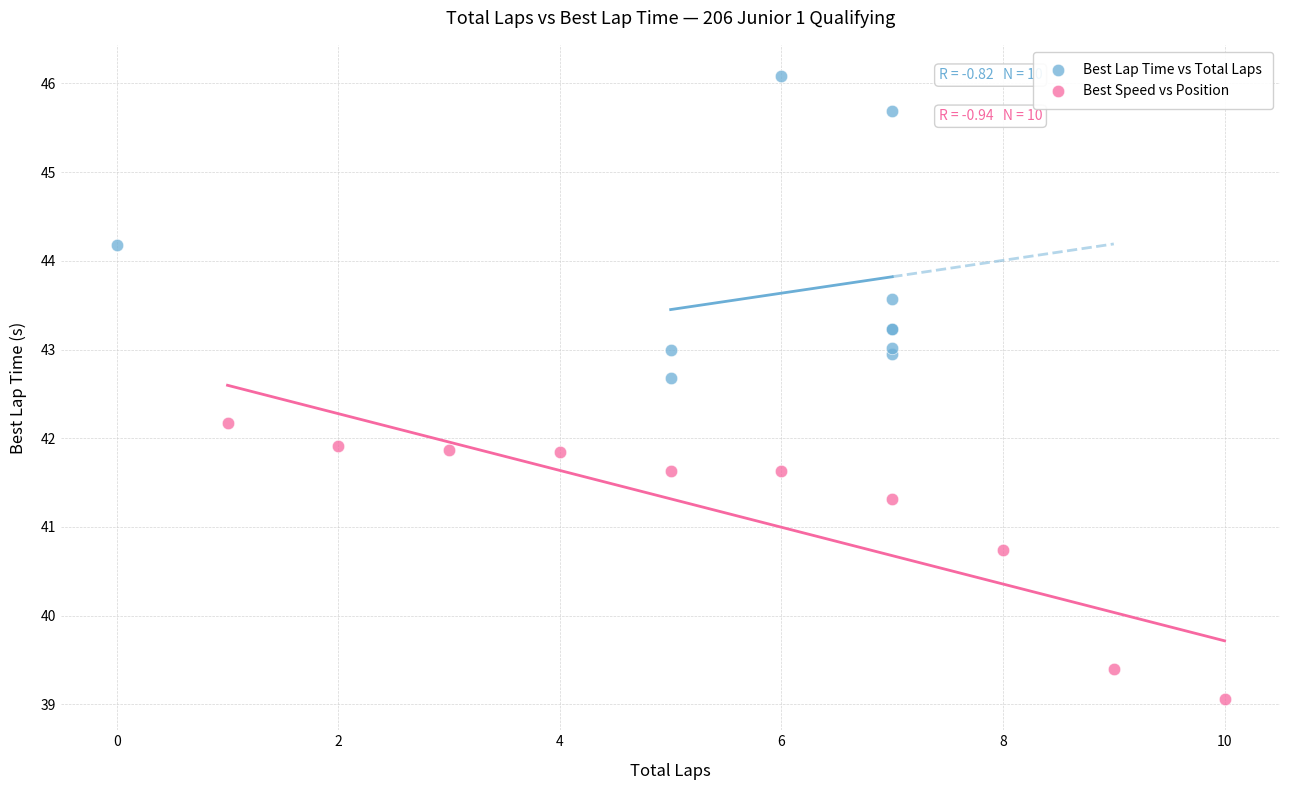

Which series contains the highest Y value?

Best Lap Time vs Total Laps